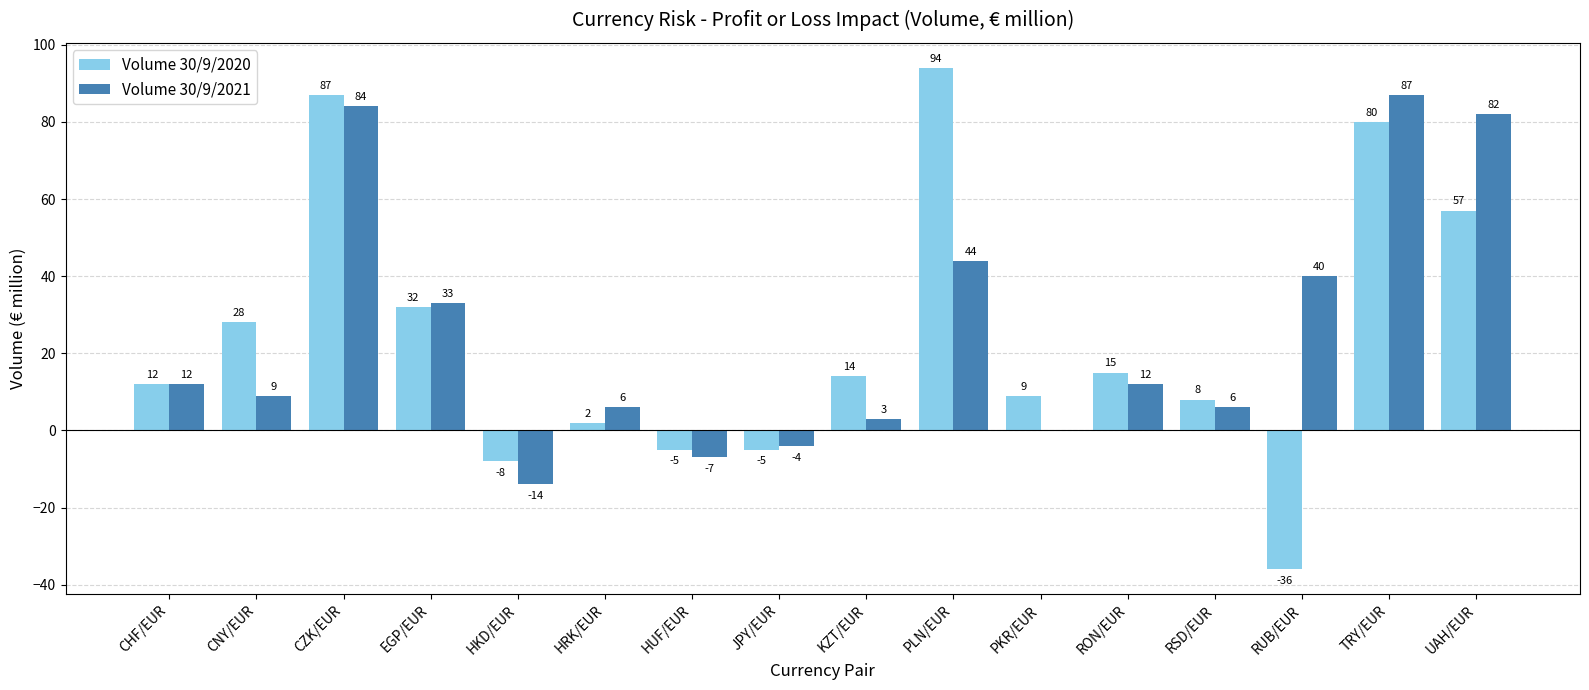

How many values in Volume 30/9/2020 are above zero?

12